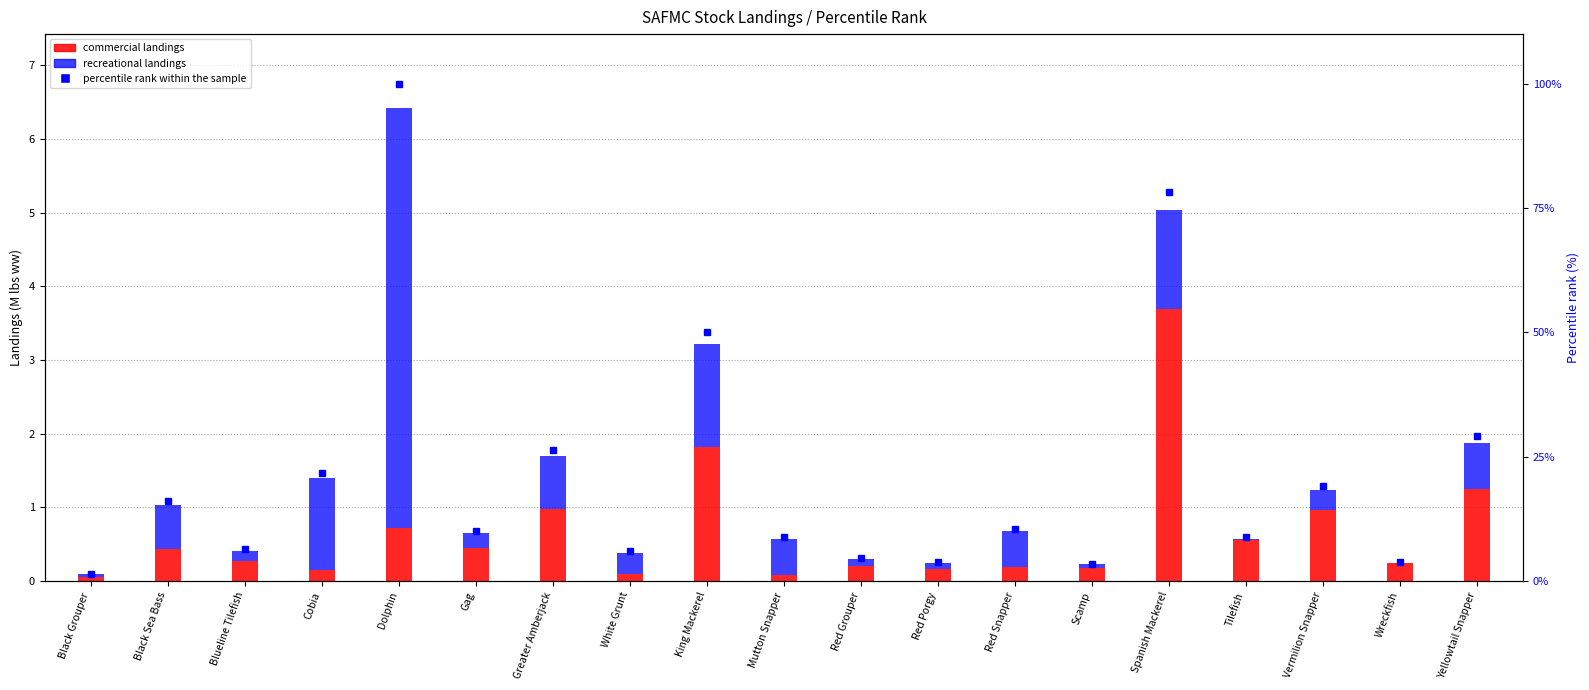

What is the difference between the highest and lowest values at Spanish Mackerel?

77.0